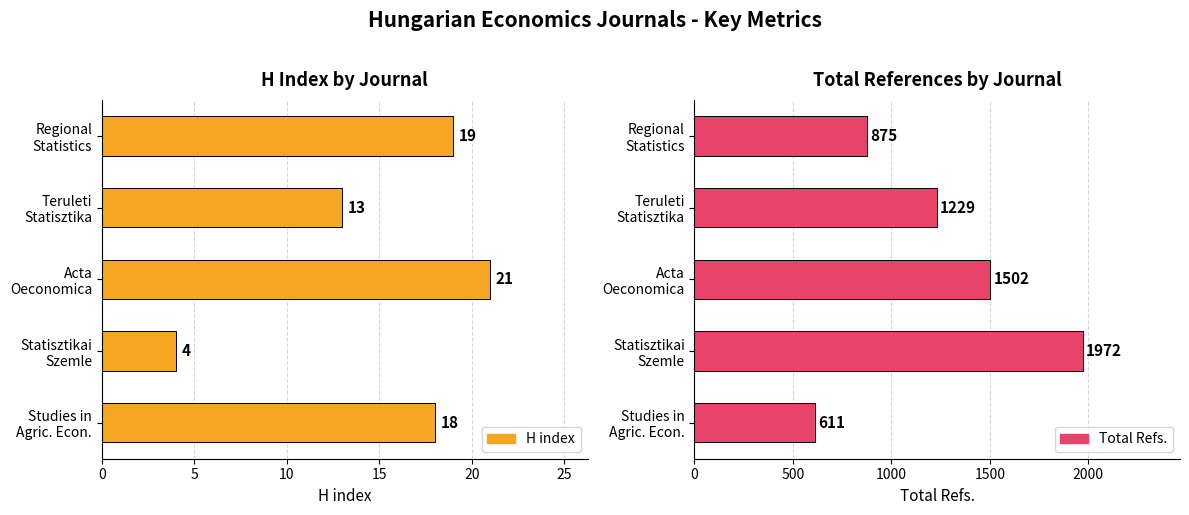

How many categories are shown in the chart?

5